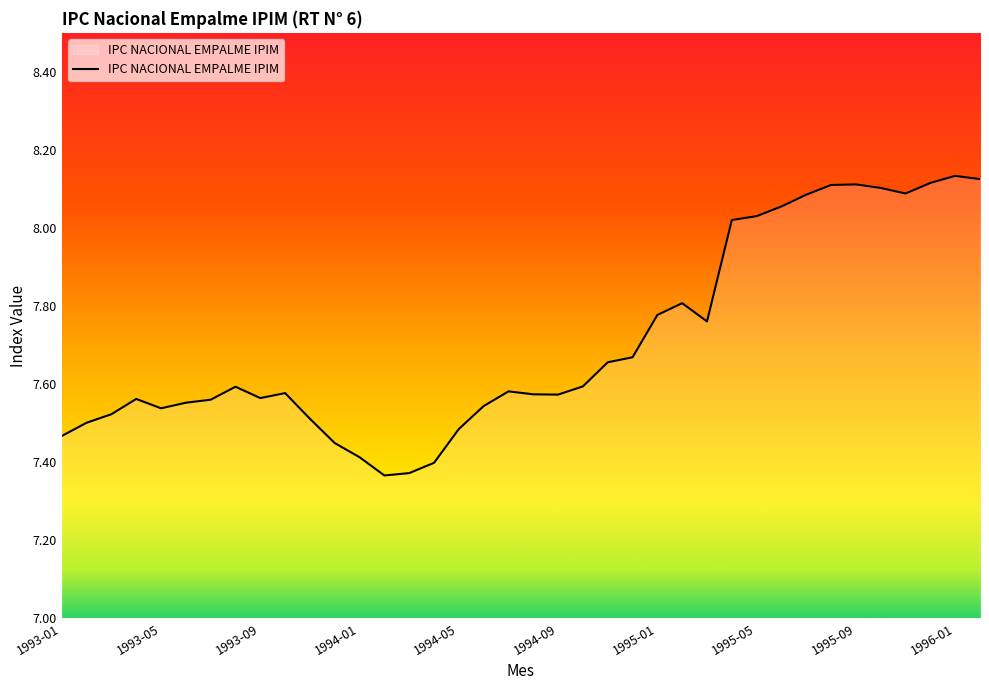

What is the difference between the maximum and minimum values?

0.8